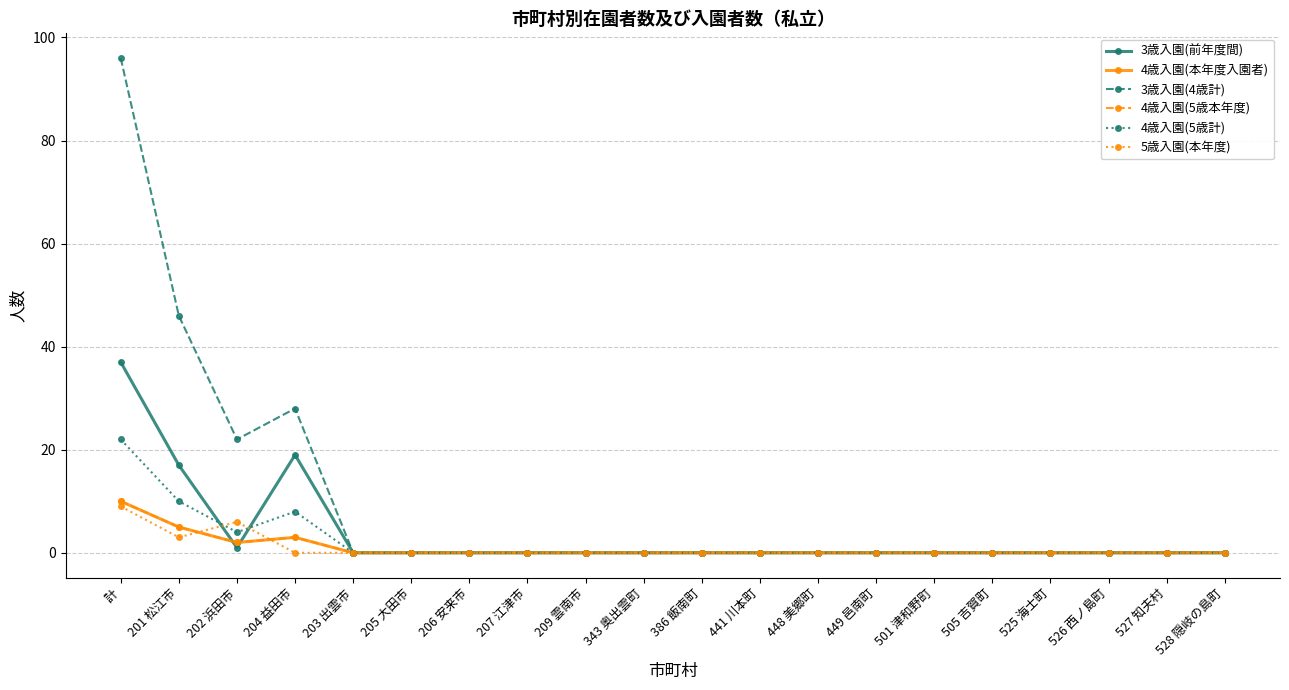

In 5歳入園(本年度), how many points are lower than both neighbors (excluding endpoints)?

1